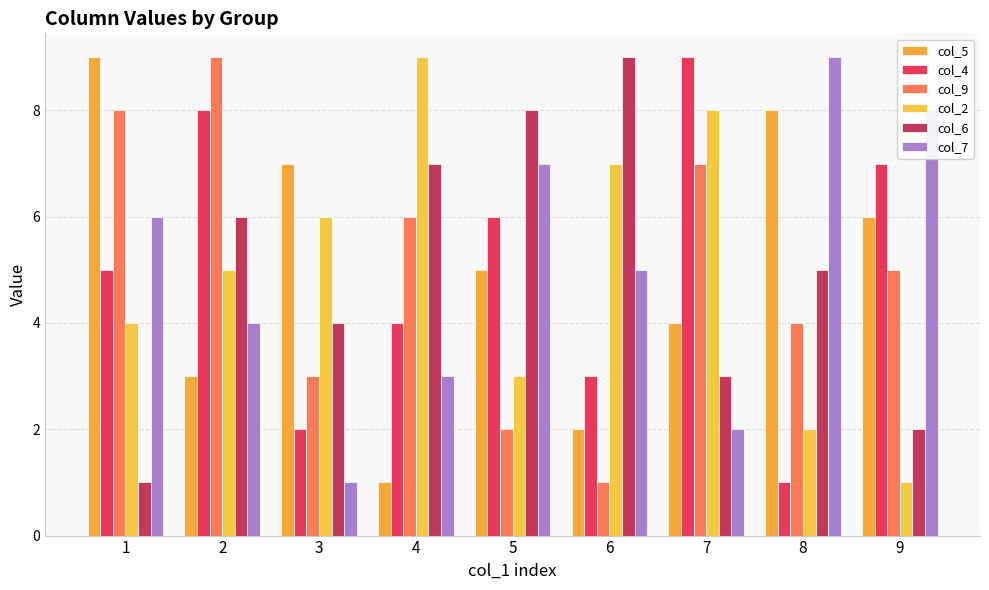

At which category is the sum across all series the highest?

2